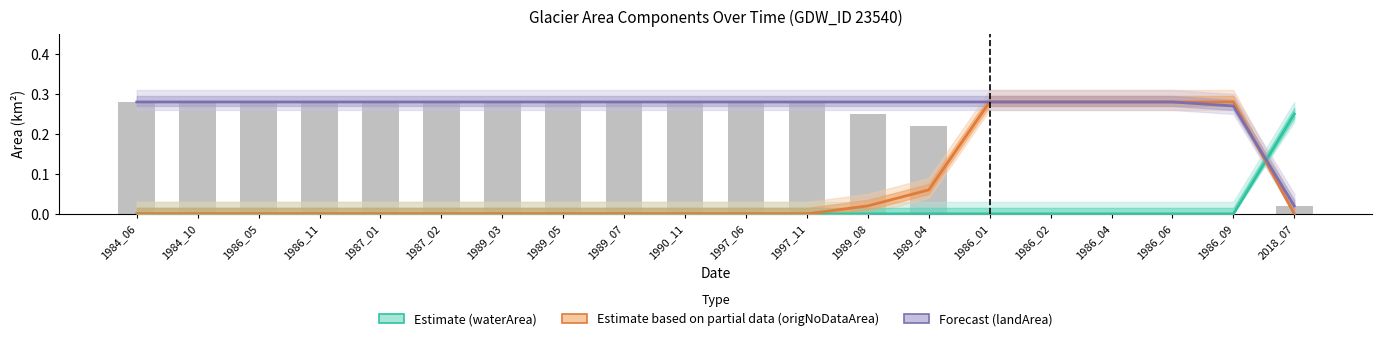

At which label is origlandArea closest to 0?

1986_01